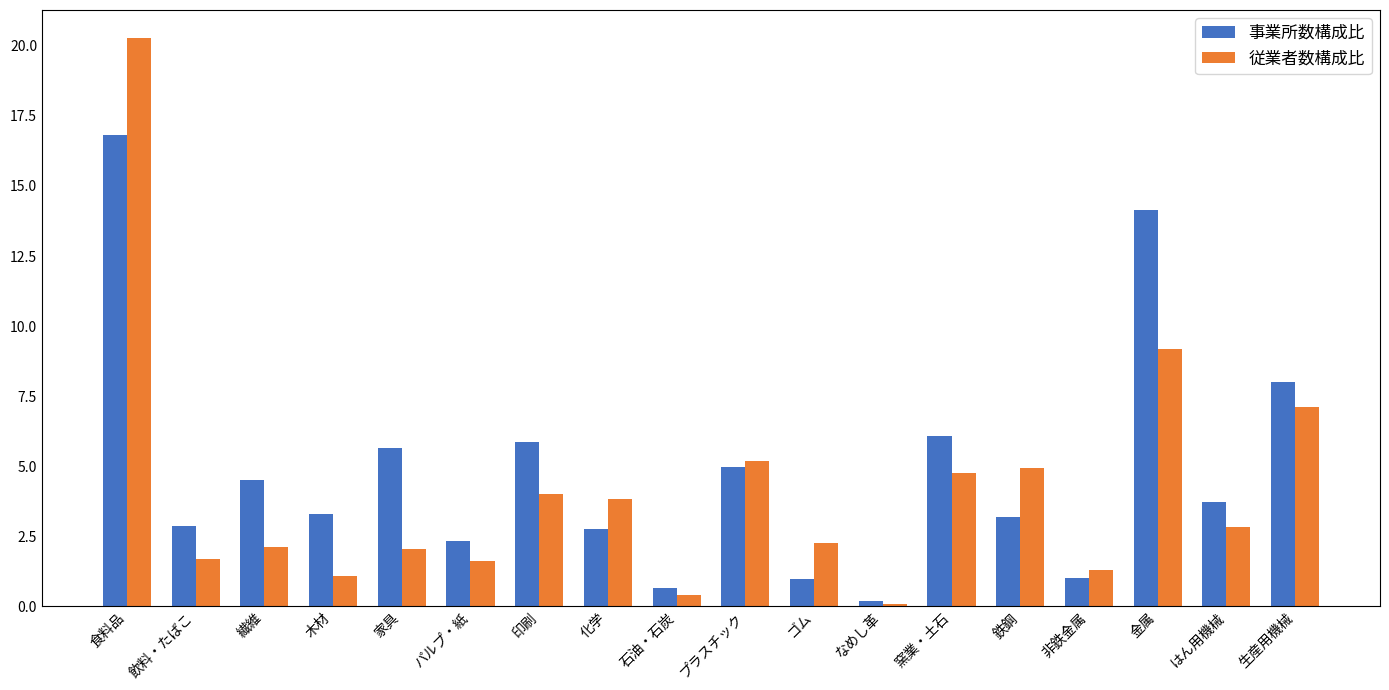

What is the average value of the 従業者数構成比 series?

4.1